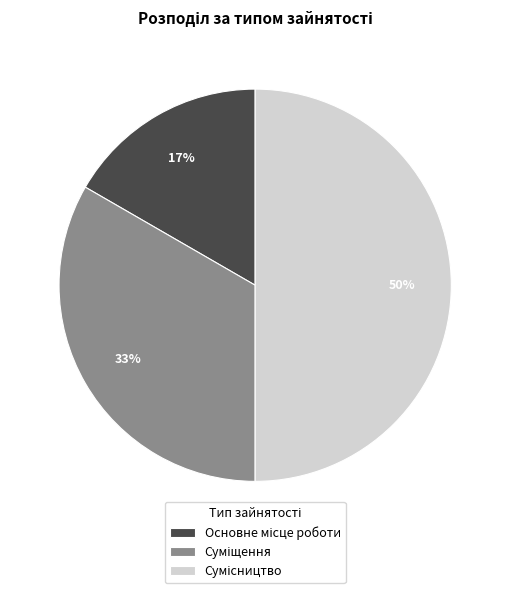

To the nearest percent, what is the difference between the largest and smallest slice percentages?

33%